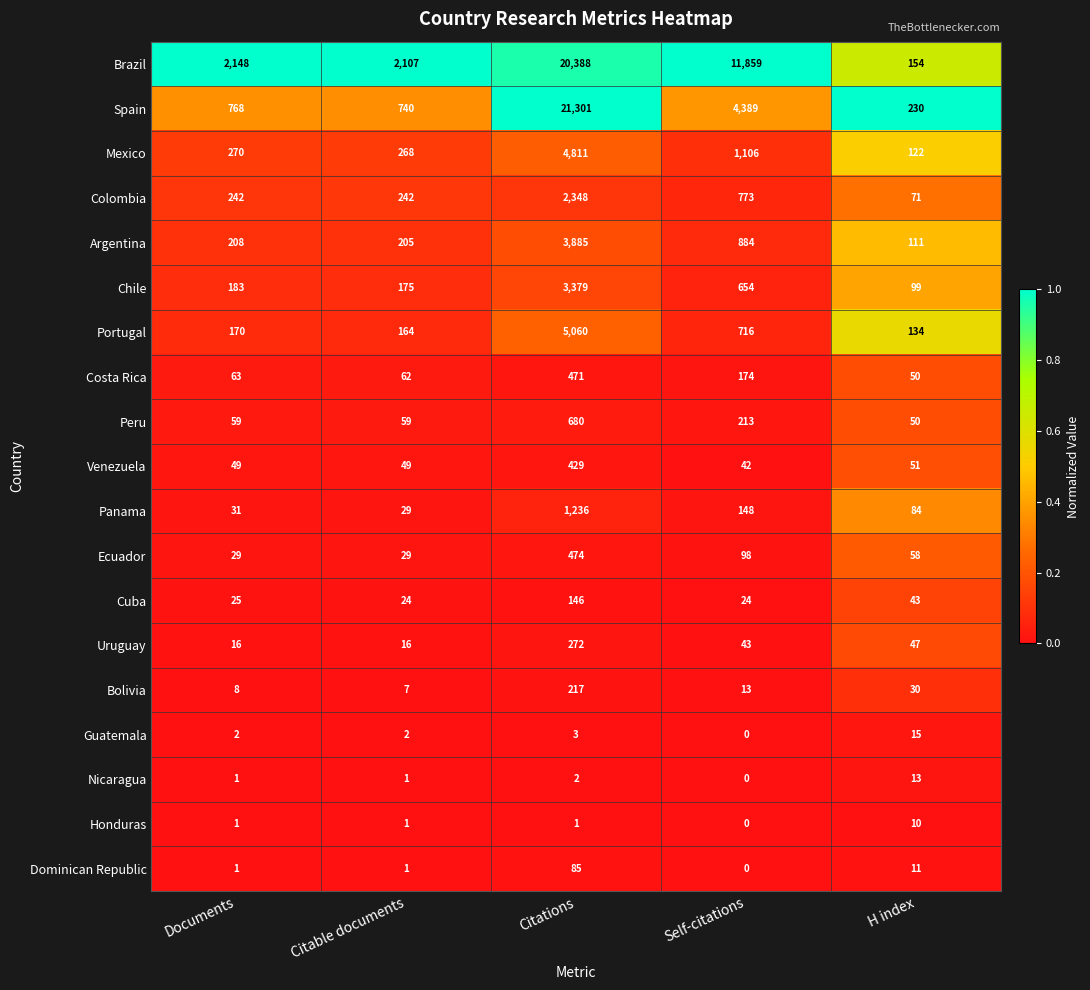

List the labels in order of Argentina value, largest first.

Citations, Self-citations, Documents, Citable documents, H index